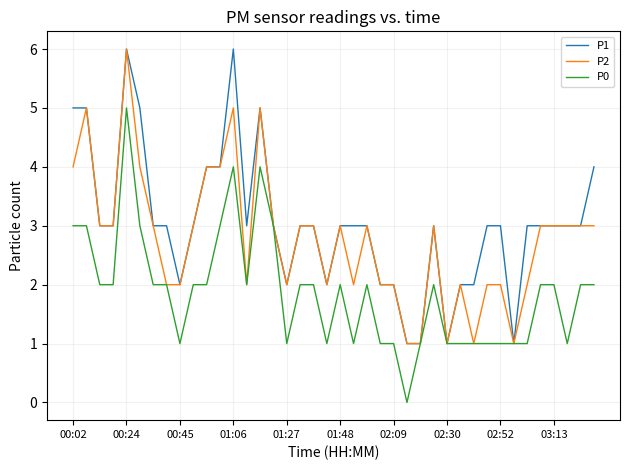

Does the chart display data point markers on the line(s)?

No